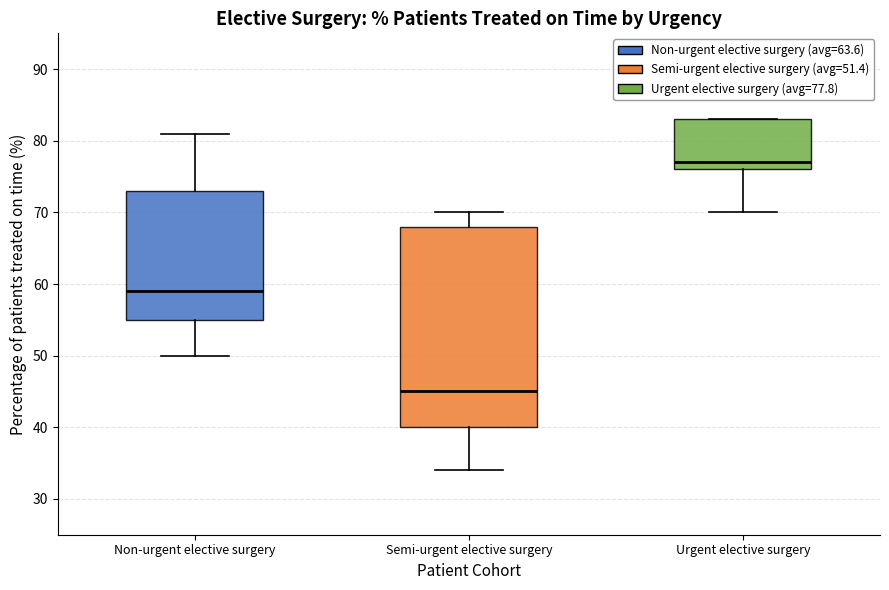

Which box has the highest median line?

Urgent elective surgery